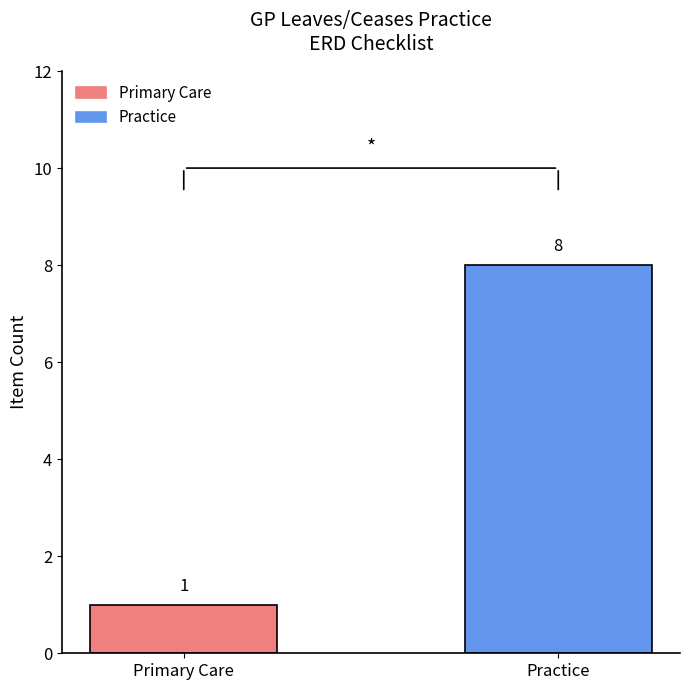

Rank the categories by value from highest to lowest.

Practice, Primary Care